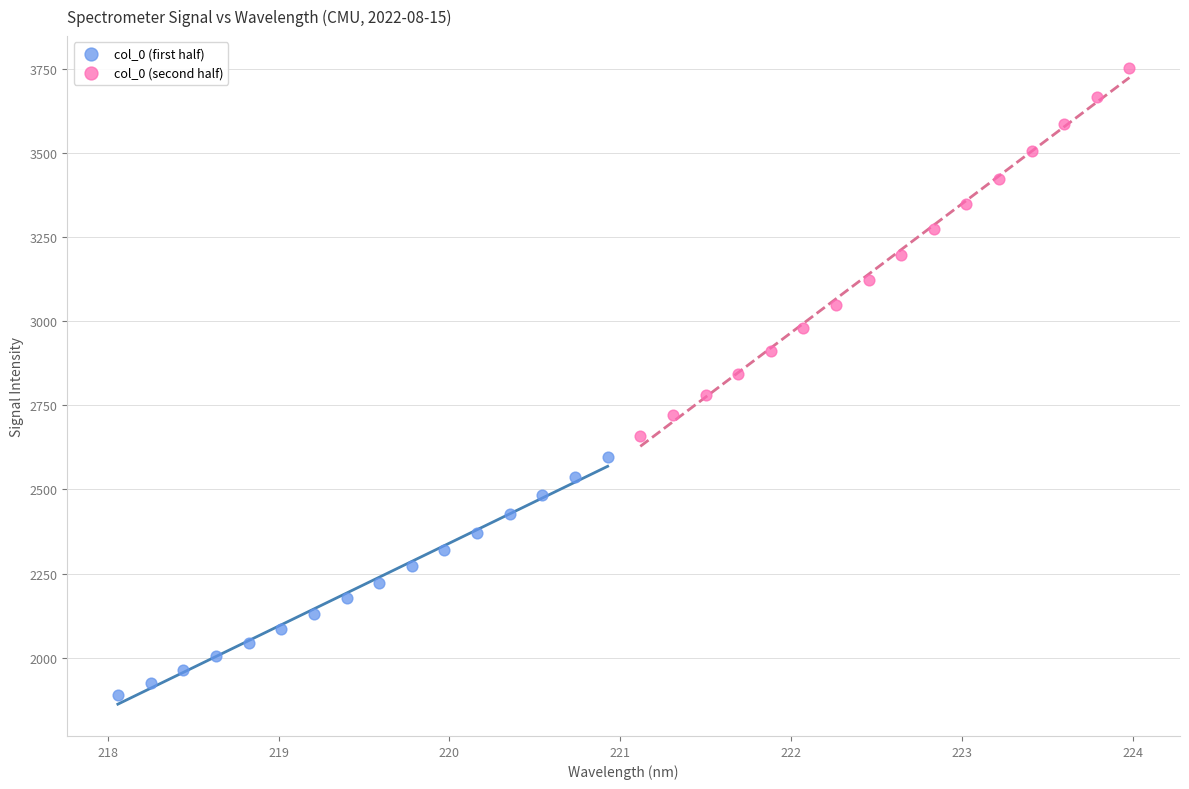

Which series contains the lowest Y value?

col_0 (first half)